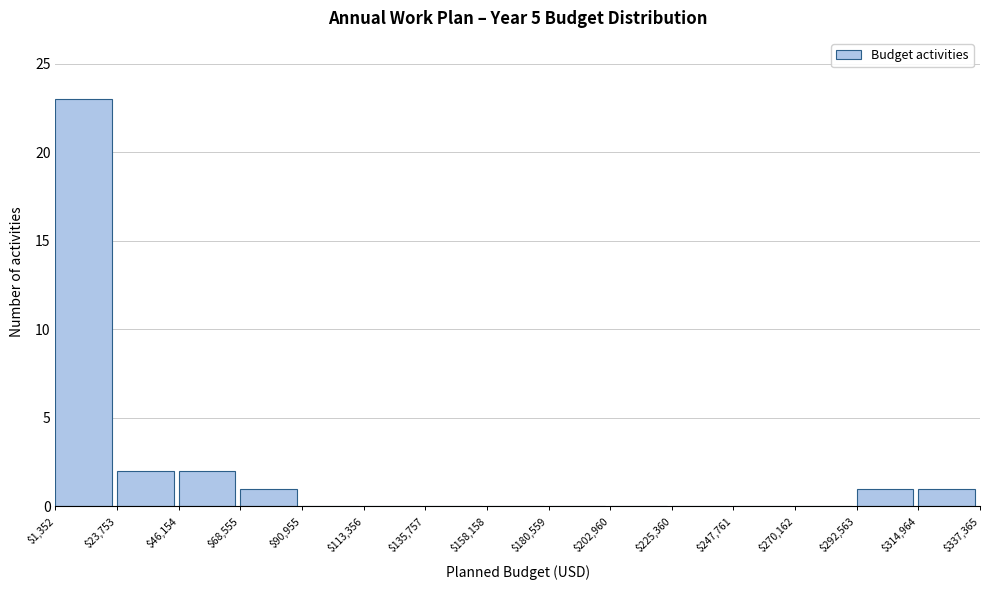

Over which range of the x-axis is the bar tallest?

$1,352 to $23,753